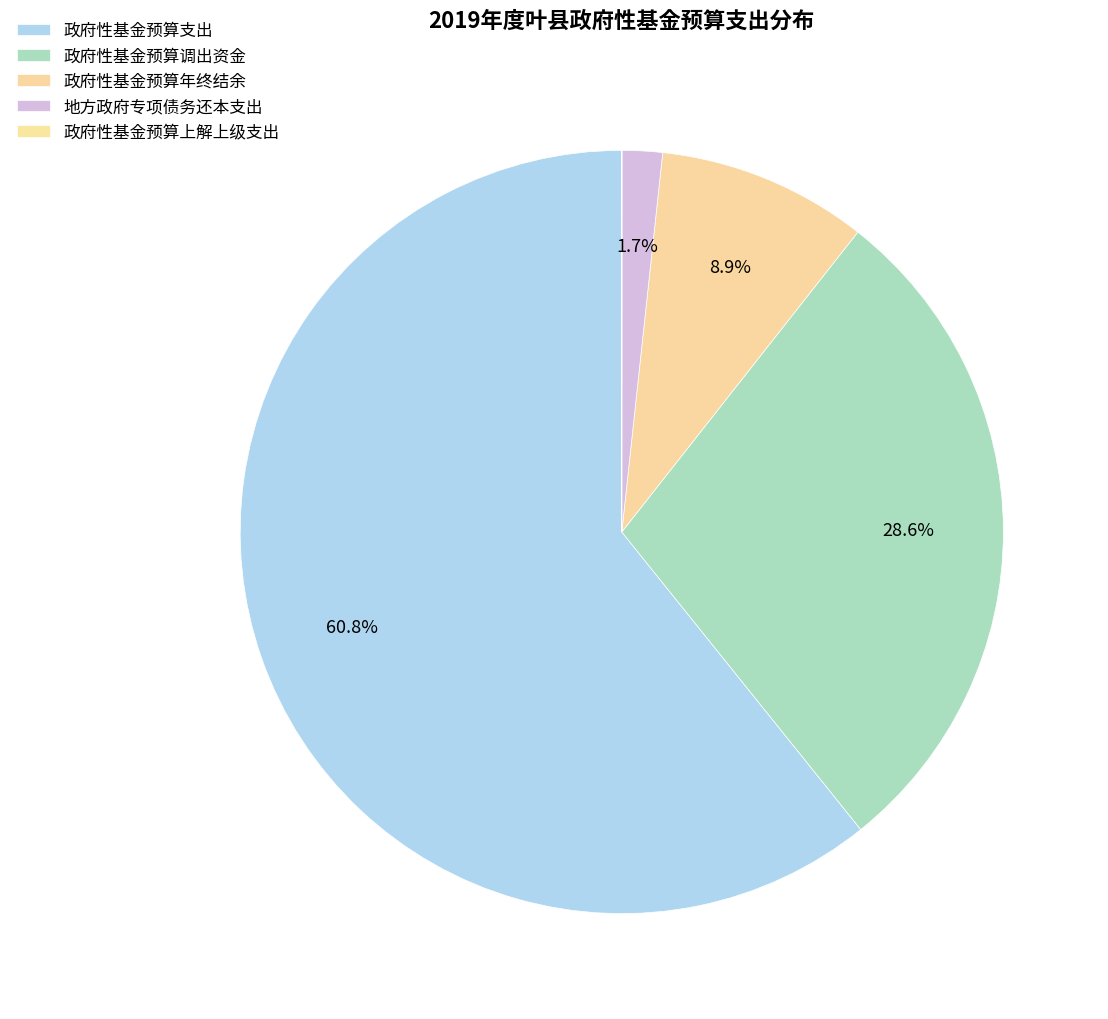

Combined, do 政府性基金预算调出资金 and 政府性基金预算年终结余 account for over 50%?

No